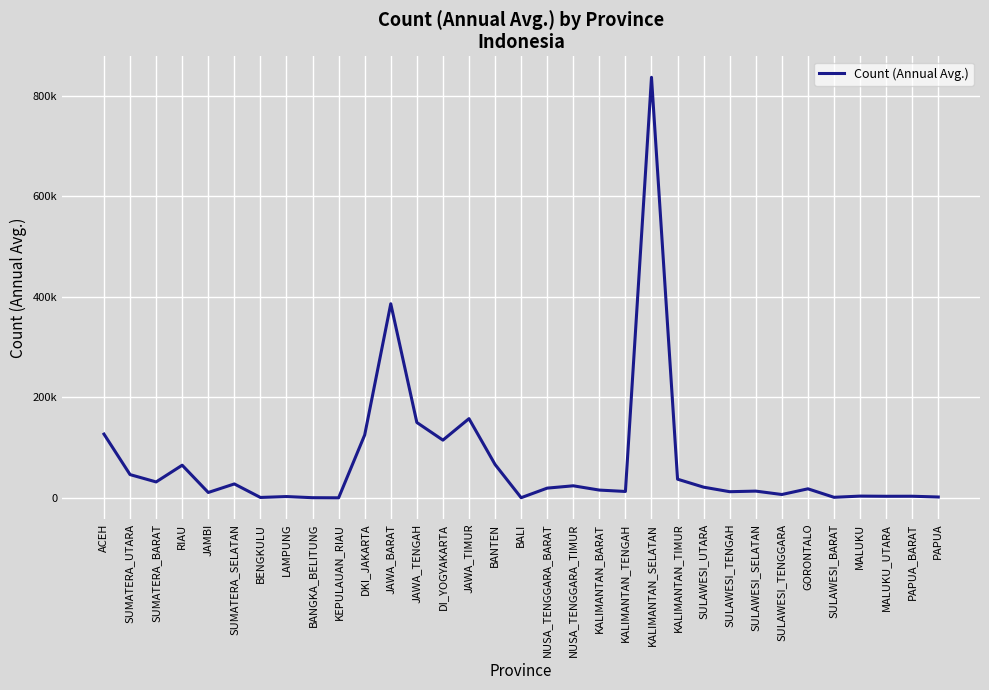

Reading left to right, transcribe all the data shown in this chart.

ACEH=126825.1	SUMATERA_UTARA=46298.9	SUMATERA_BARAT=31713.7	RIAU=64969.4	JAMBI=10725.2	SUMATERA_SELATAN=27717.0	BENGKULU=849.4	LAMPUNG=2621.5	BANGKA_BELITUNG=358.7	KEPULAUAN_RIAU=134.2	DKI_JAKARTA=125185.6	JAWA_BARAT=386062.2	JAWA_TENGAH=149946.7	DI_YOGYAKARTA=114840.2	JAWA_TIMUR=157558.1	BANTEN=66401.2	BALI=358.7	NUSA_TENGGARA_BARAT=19394.5	NUSA_TENGGARA_TIMUR=24024.7	KALIMANTAN_BARAT=15501.8	KALIMANTAN_TENGAH=12750.1	KALIMANTAN_SELATAN=836379.4	KALIMANTAN_TIMUR=37161.0	SULAWESI_UTARA=21287.8	SULAWESI_TENGAH=12278.1	SULAWESI_SELATAN=13457.5	SULAWESI_TENGGARA=6697.2	GORONTALO=18016.5	SULAWESI_BARAT=1144.9	MALUKU=3524.5	MALUKU_UTARA=3162.3	PAPUA_BARAT=3250.9	PAPUA=1737.8